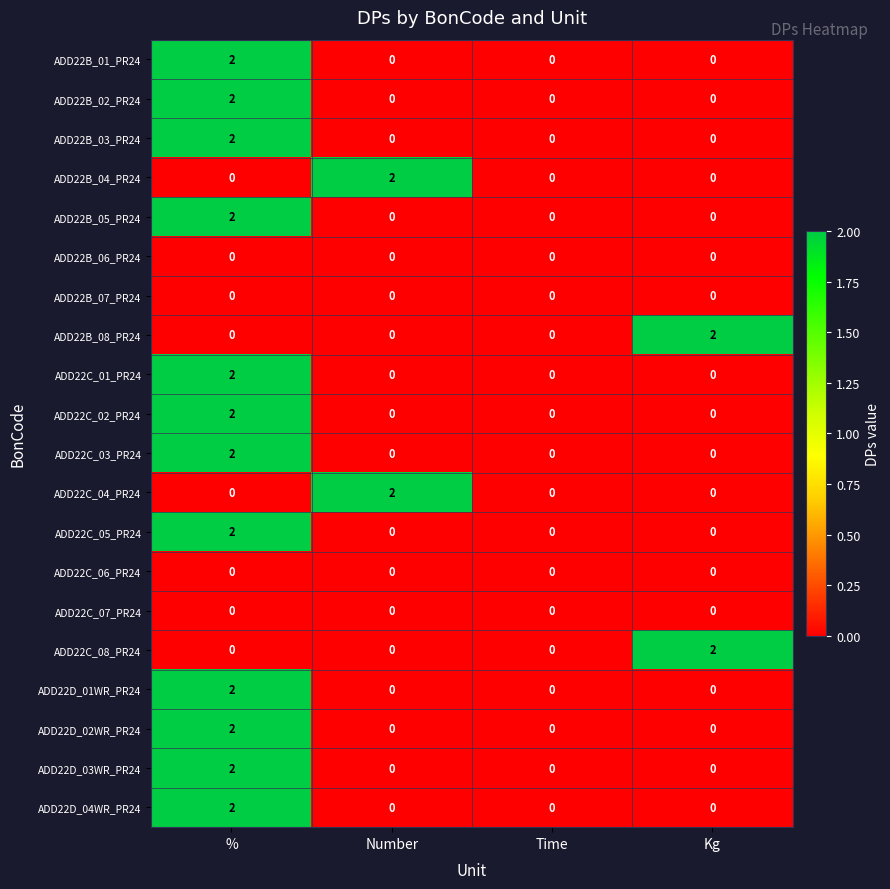

How many positive values does the ADD22D_01WR_PR24 series have?

1